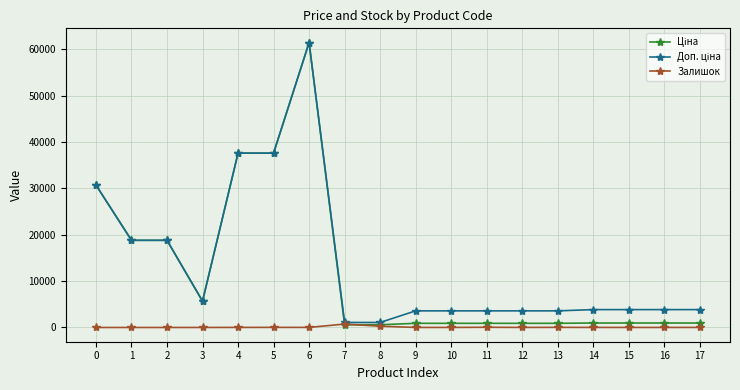

At which category is the sum across all series the highest?

6